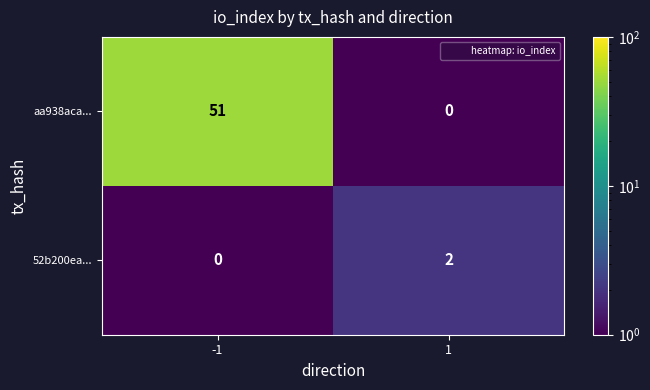

The 52b200ea... series shows 1 at -1. True or false?

False